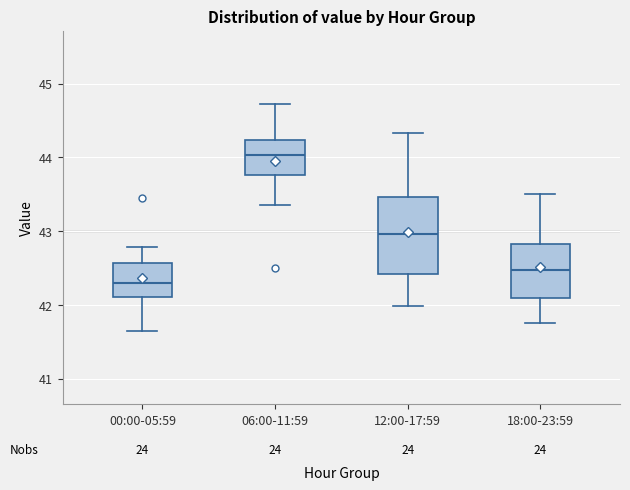

Which box is the tallest, from its lower edge to its upper edge?

12:00-17:59